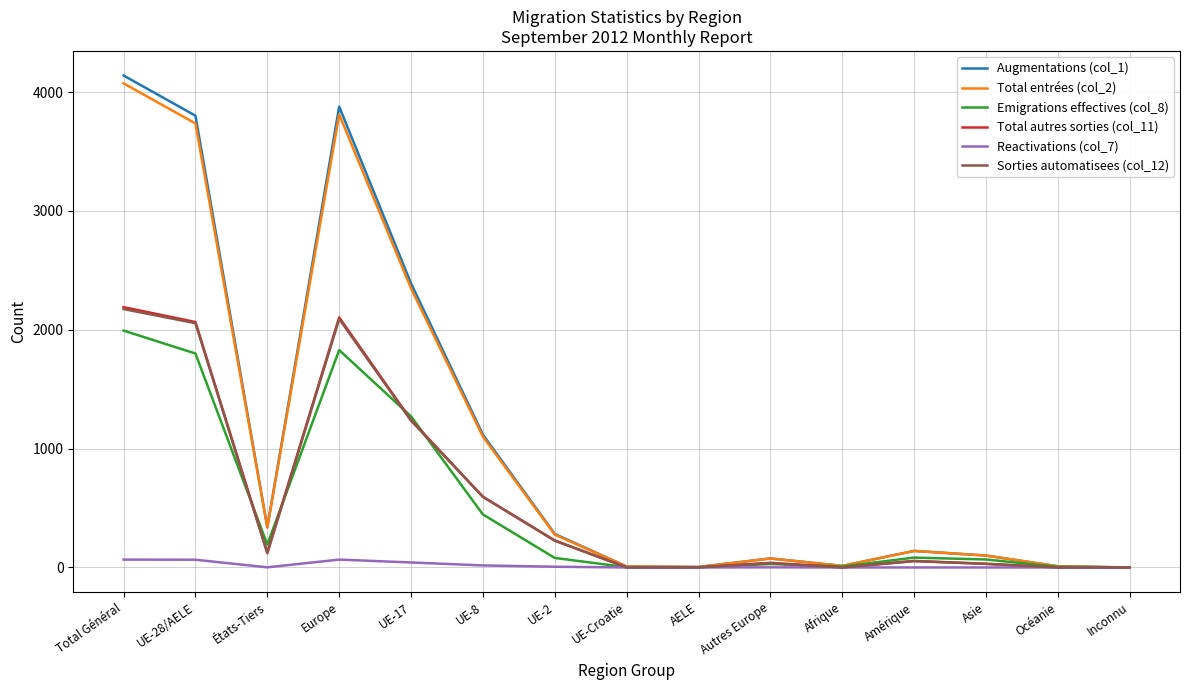

Is the value of Total autres sorties (col_11) at Autres Europe greater than the value of Sorties automatisees (col_12) at UE-28/AELE?

No